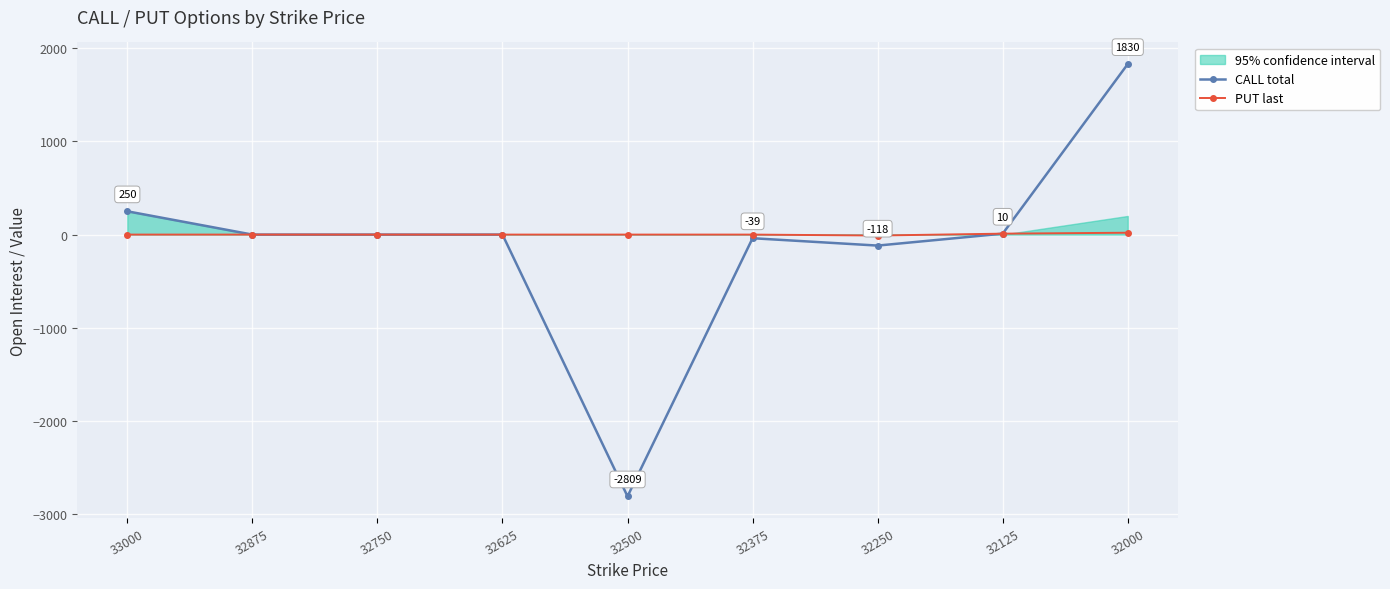

True or false: PUT last and CALL total intersect in this chart.

False